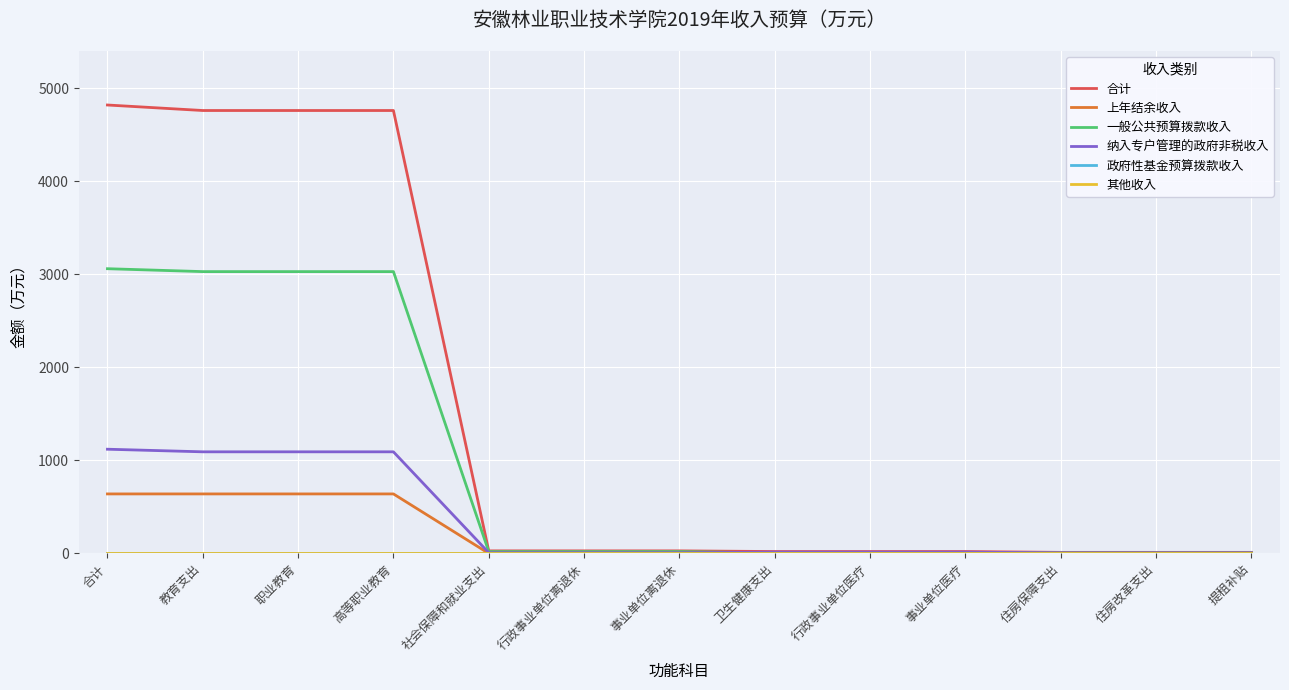

Which category has the highest value across all series?

合计